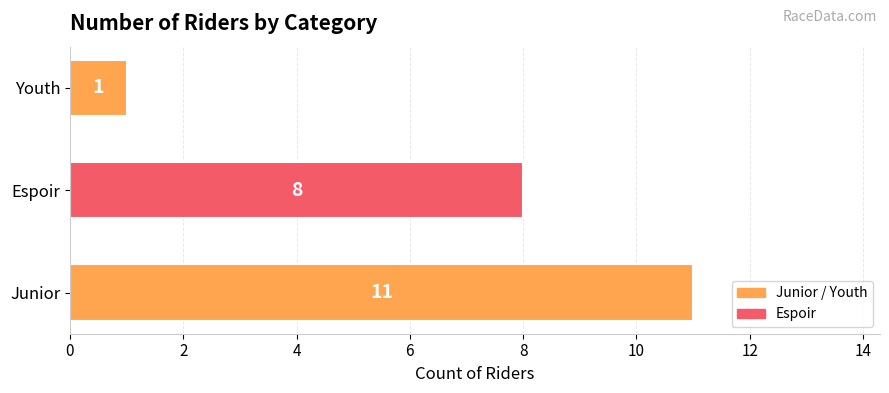

What is the sum of the values at Youth and Junior?

12